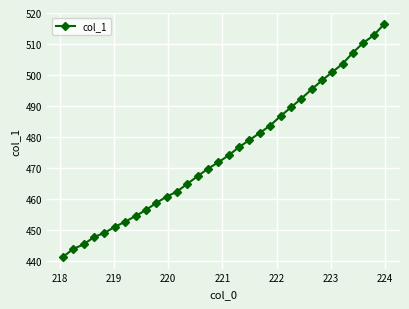

What is the value of the 9th point from the left?

456.5